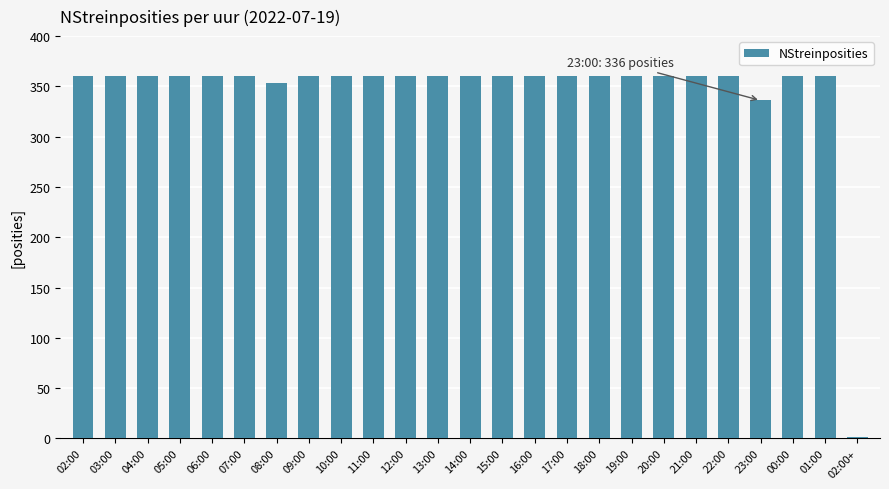

Approximately how many times larger is the value at 04:00 compared to 16:00?

1.0